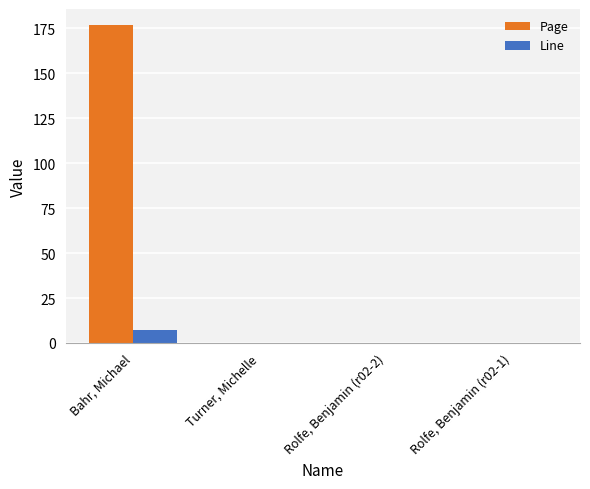

At which label does Line reach its peak?

Bahr, Michael